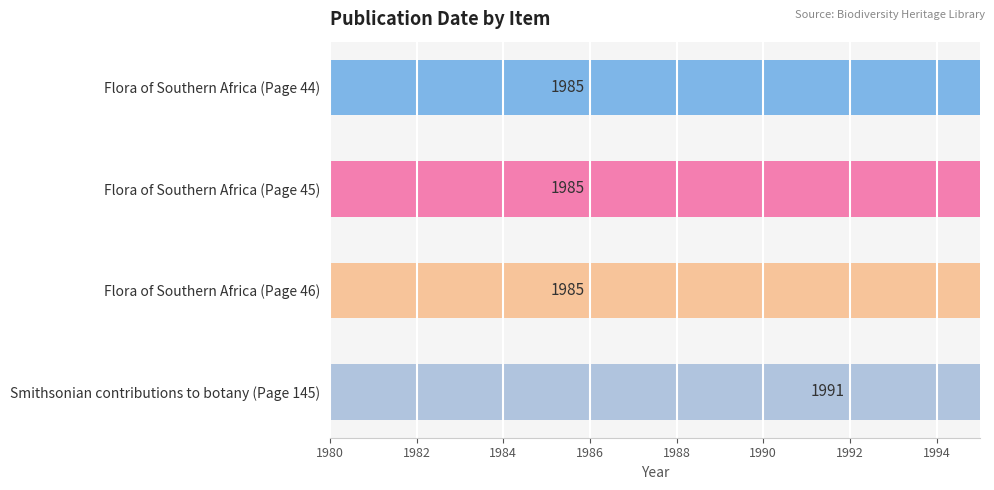

What is the smallest value displayed?

1985